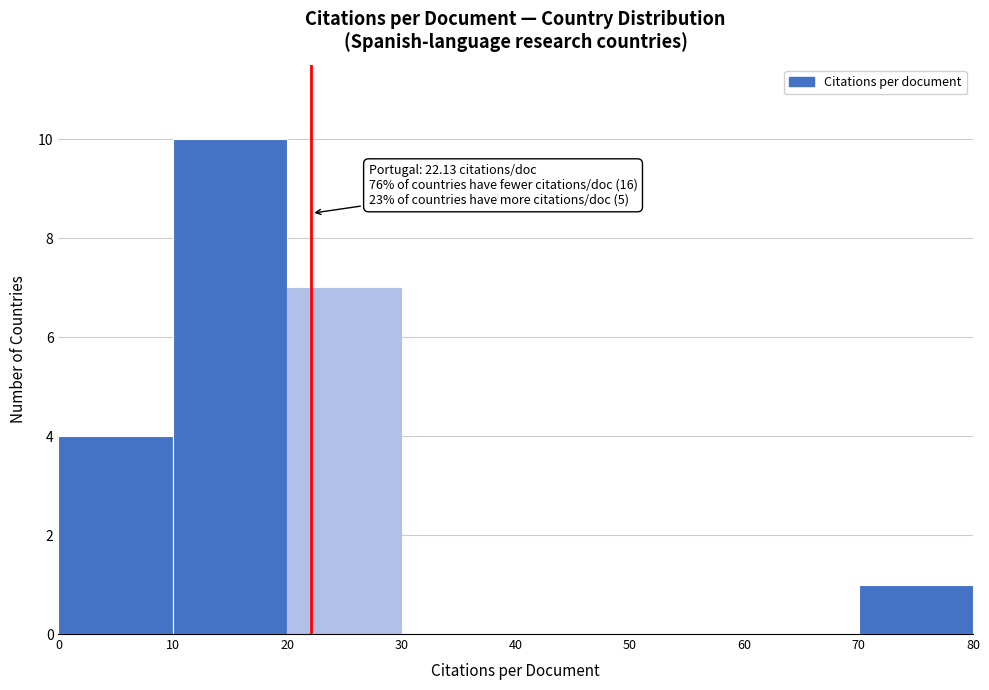

Over which range of the x-axis is the bar tallest?

10 to 20